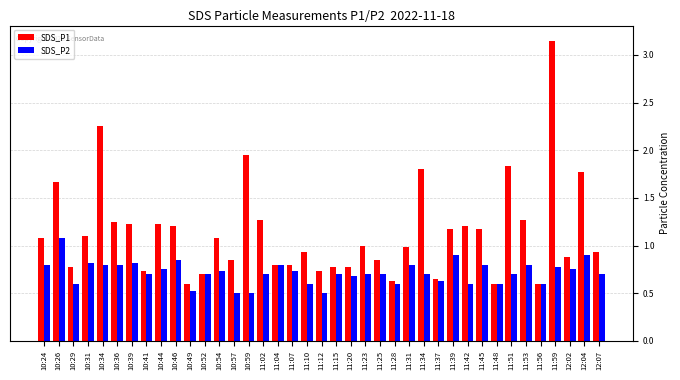

What is the sum of the SDS_P1 values at 11:59 and 11:20?

3.9